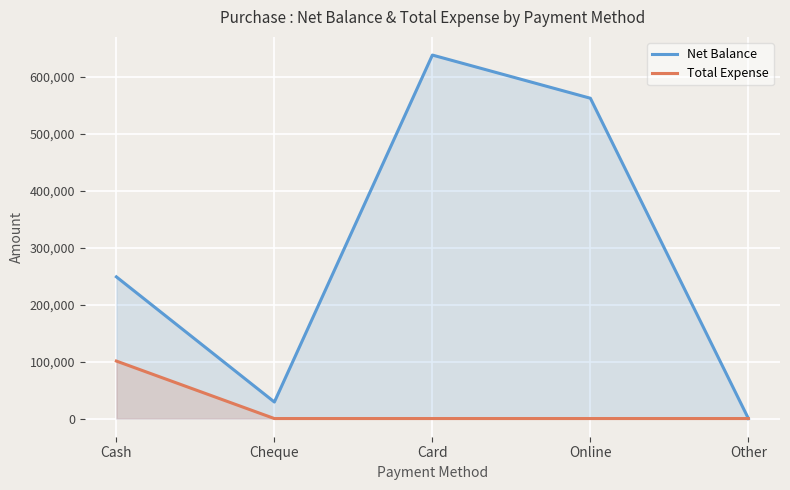

Is it true that Total Expense equals 0 at Online?

True